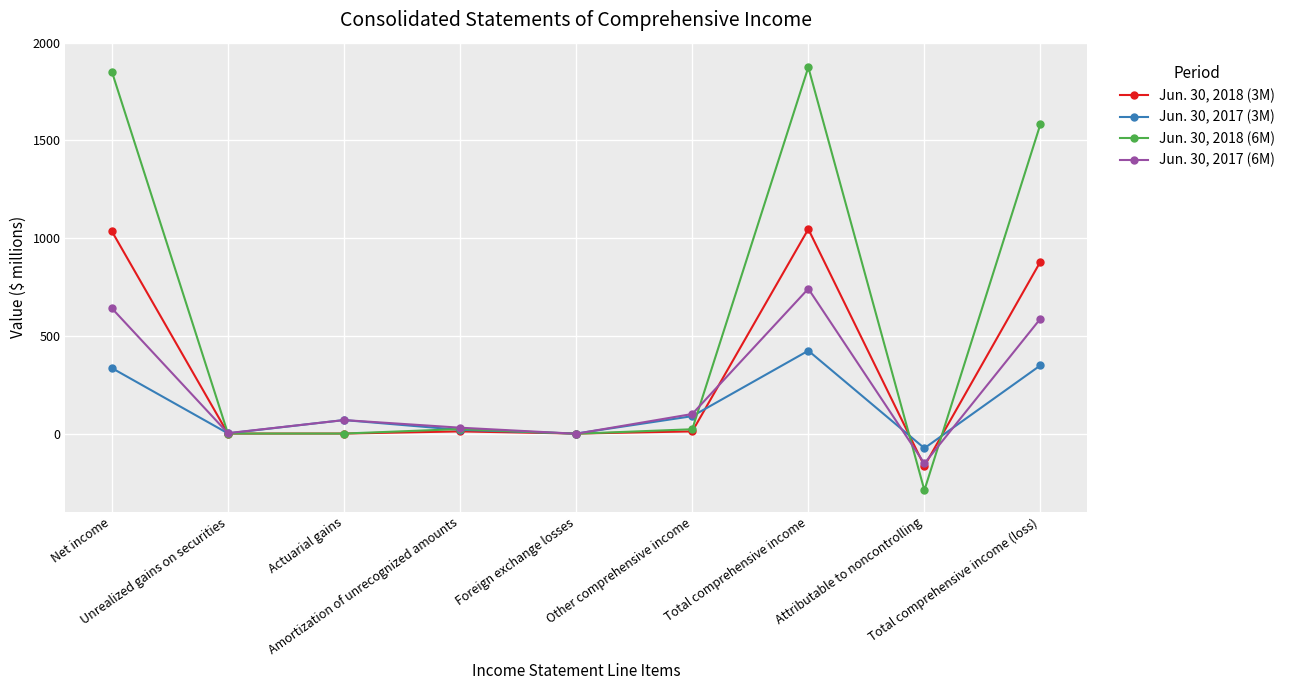

After their last crossing, which series has the higher values: Jun. 30, 2017 (6M) or Jun. 30, 2017 (3M)?

Jun. 30, 2017 (6M)